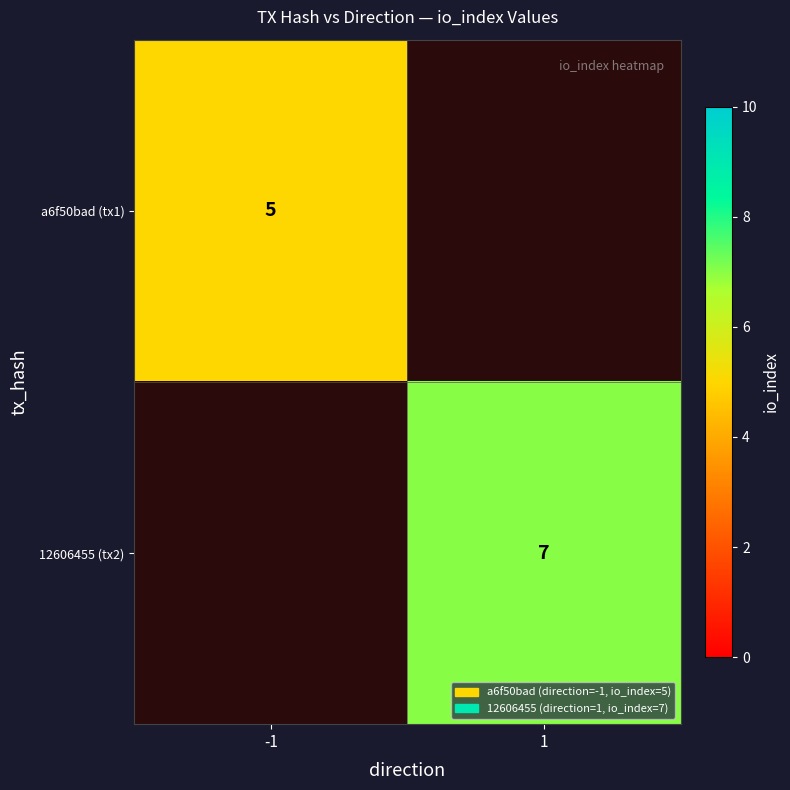

Is the value of a6f50bad (tx1) at -1 greater than the value of 12606455 (tx2) at 1?

No